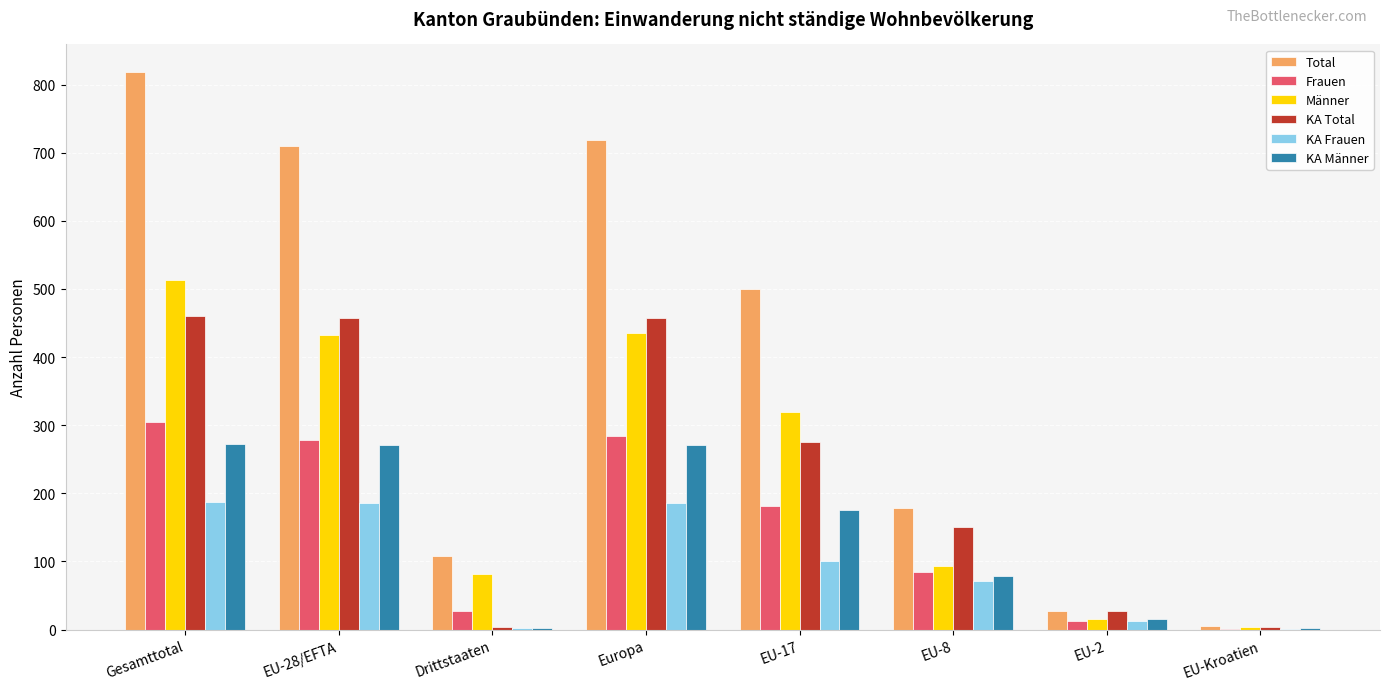

Which series has the largest range (max minus min)?

Total